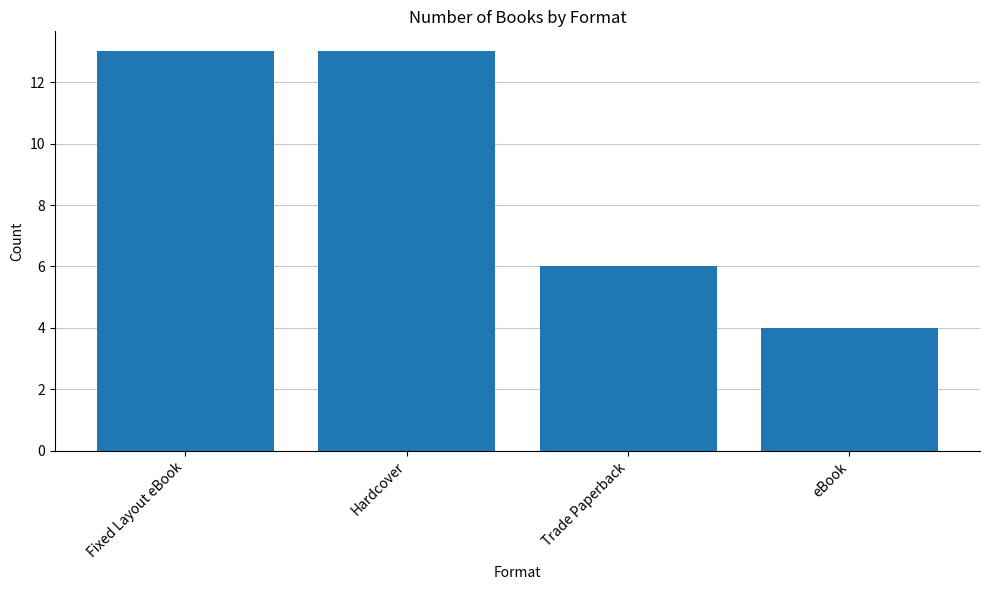

Reading left to right, transcribe all the data shown in this chart.

Fixed Layout eBook=13	Hardcover=13	Trade Paperback=6	eBook=4